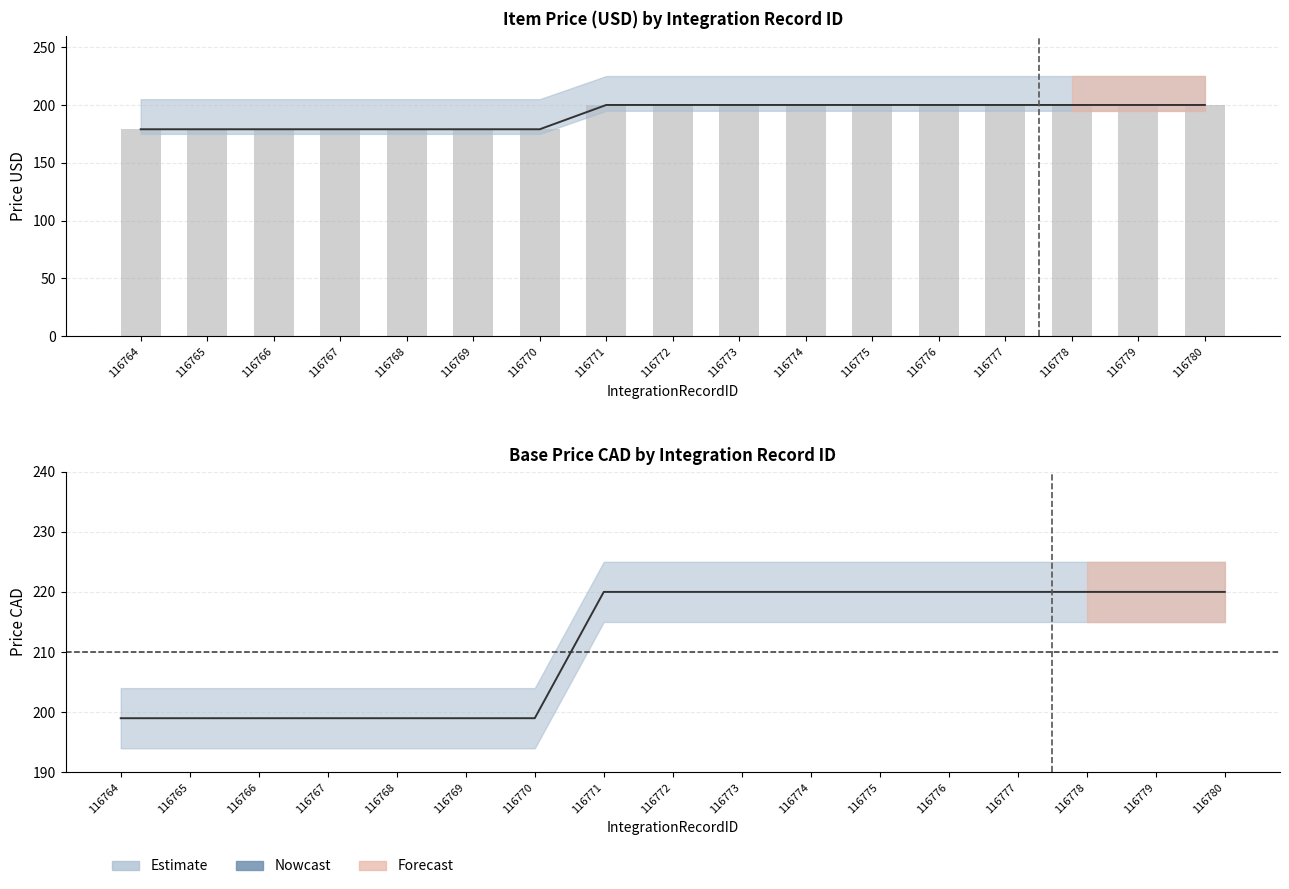

What is the smallest value displayed?

179